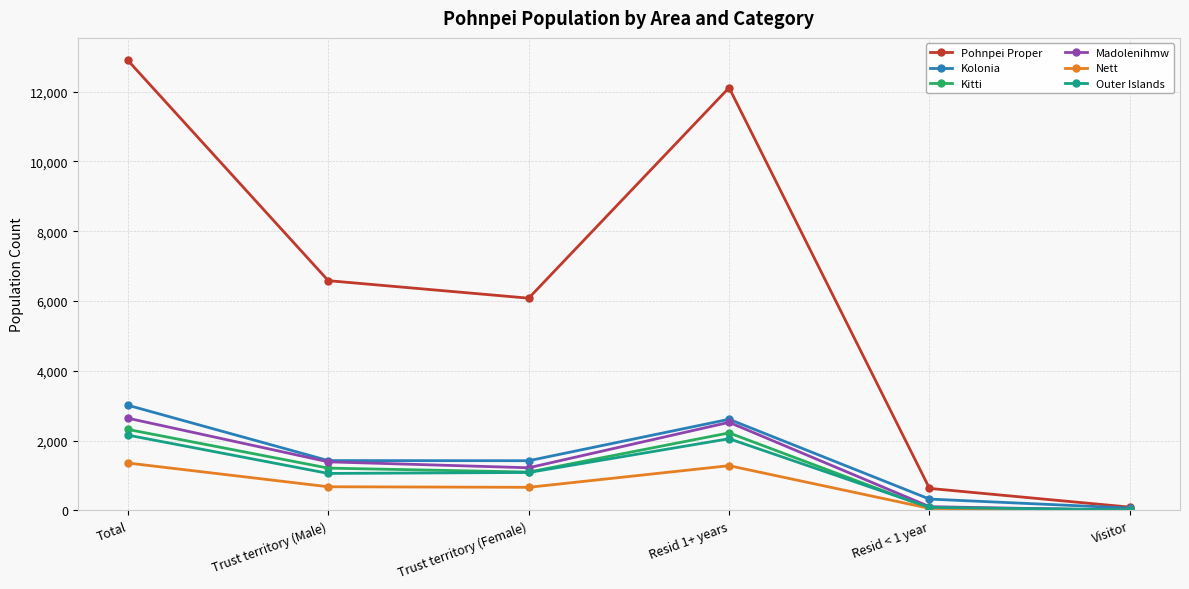

Which category has the highest value in the Madolenihmw series?

Total